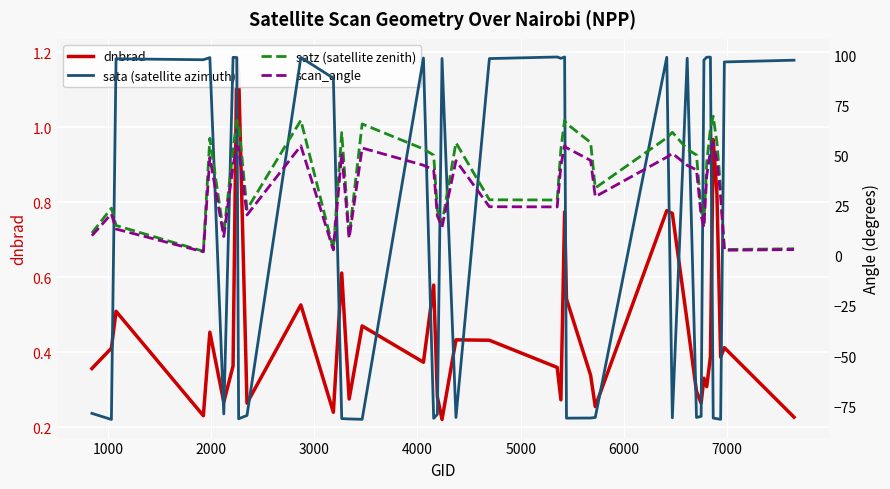

What is the difference between the maximum and minimum values in the sata (satellite azimuth) series?

180.9